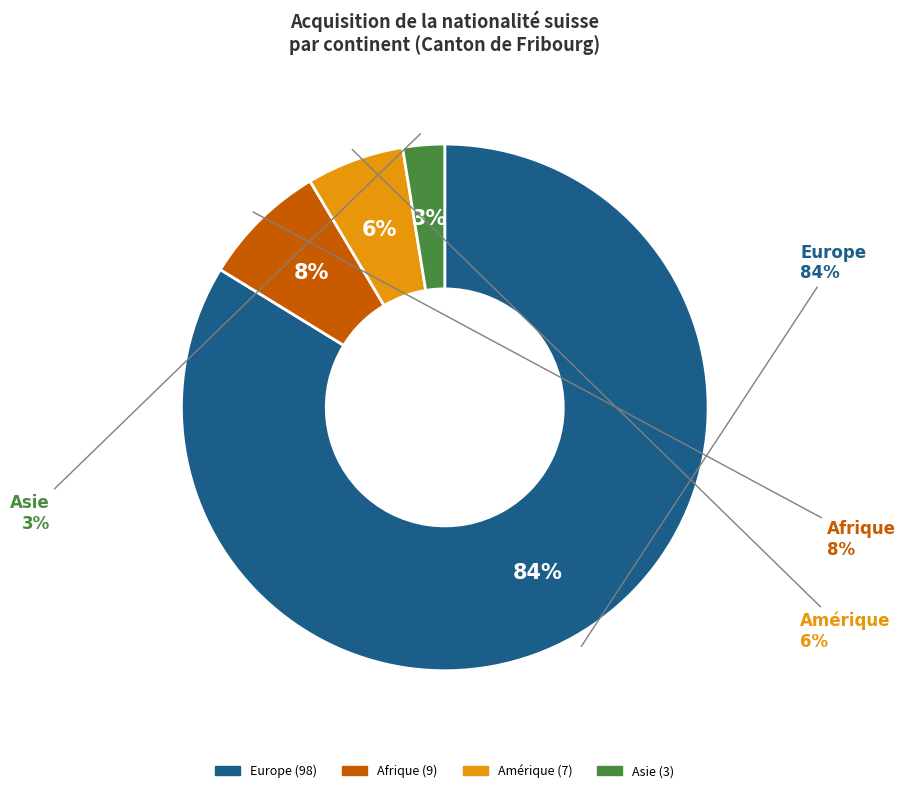

Which slice represents more than half of the pie?

Europe